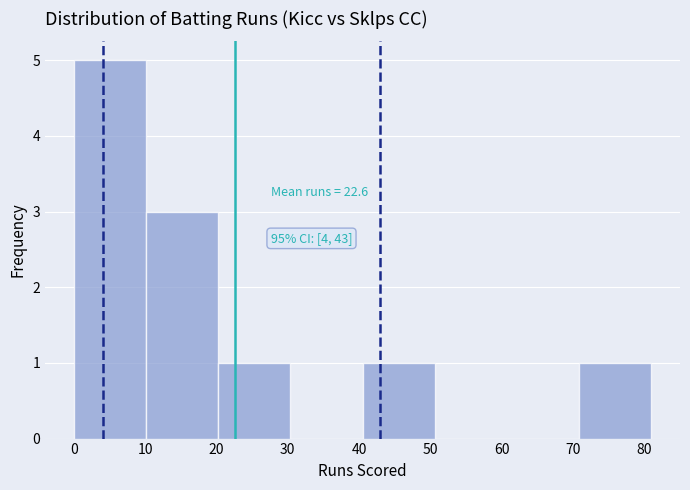

Which range on the x-axis has the tallest bar?

0 to 10